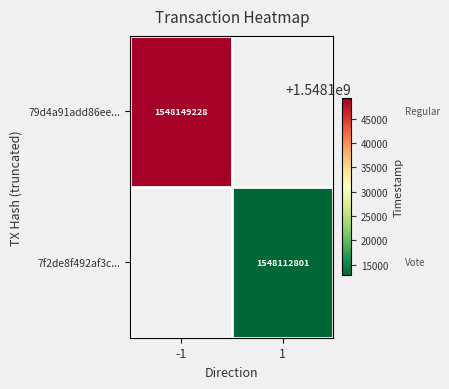

True or false: 7f2de8f492af3c... has a value of 2558512314 at 1.

False